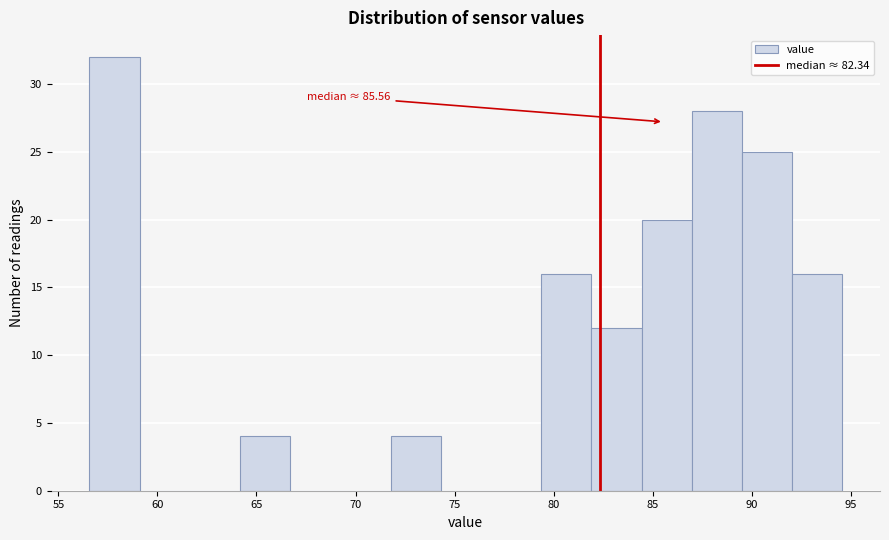

Which range on the x-axis has the tallest bar?

56.5 to 59.0